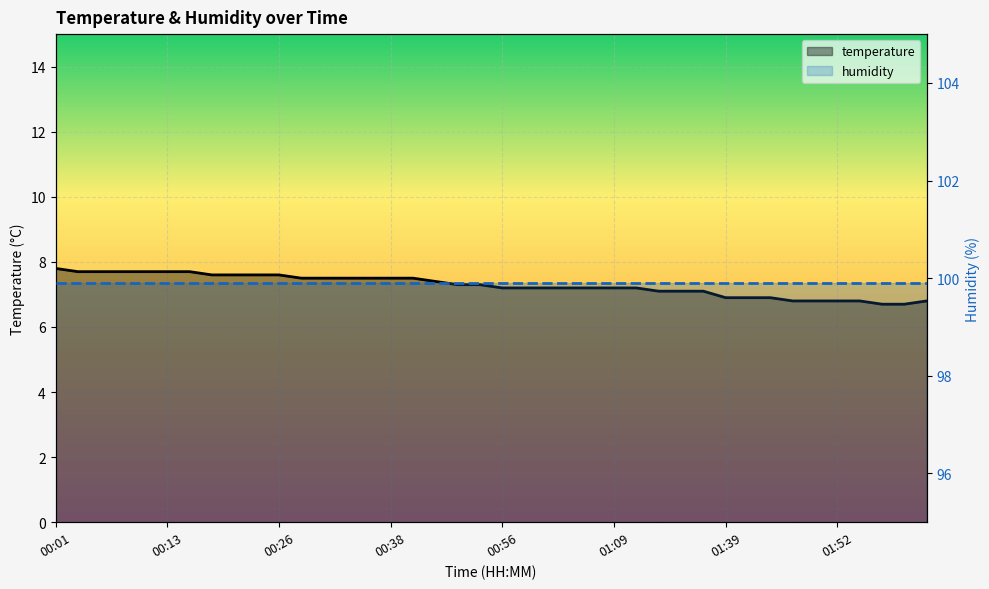

Rank the categories by value from lowest to highest.

01:58, 02:00, 01:47, 01:50, 01:52, 01:55, 02:03, 01:39, 01:42, 01:45, 01:14, 01:16, 01:22, 00:56, 00:59, 01:01, 01:04, 01:06, 01:09, 01:12, 00:51, 00:54, 00:49, 00:28, 00:31, 00:33, 00:36, 00:38, 00:41, 00:18, 00:21, 00:23, 00:26, 00:03, 00:06, 00:08, 00:11, 00:13, 00:16, 00:01